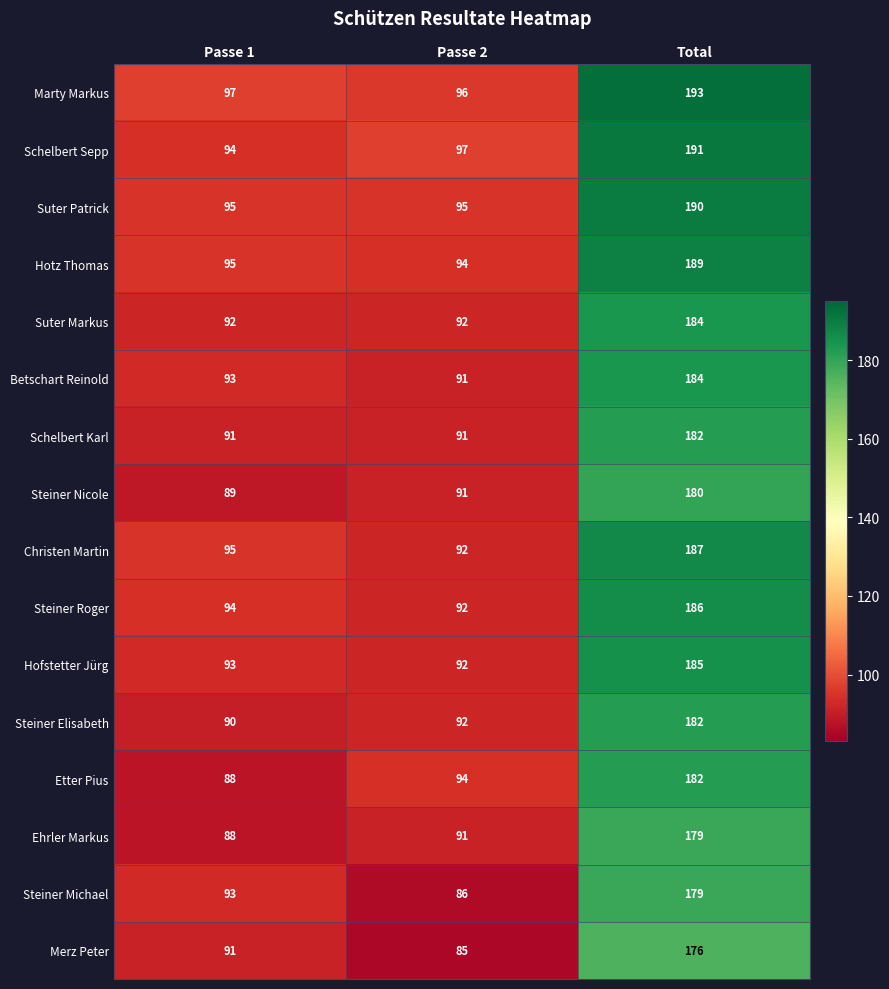

What is the sum of the Hofstetter Jürg values at Total and Passe 2?

277